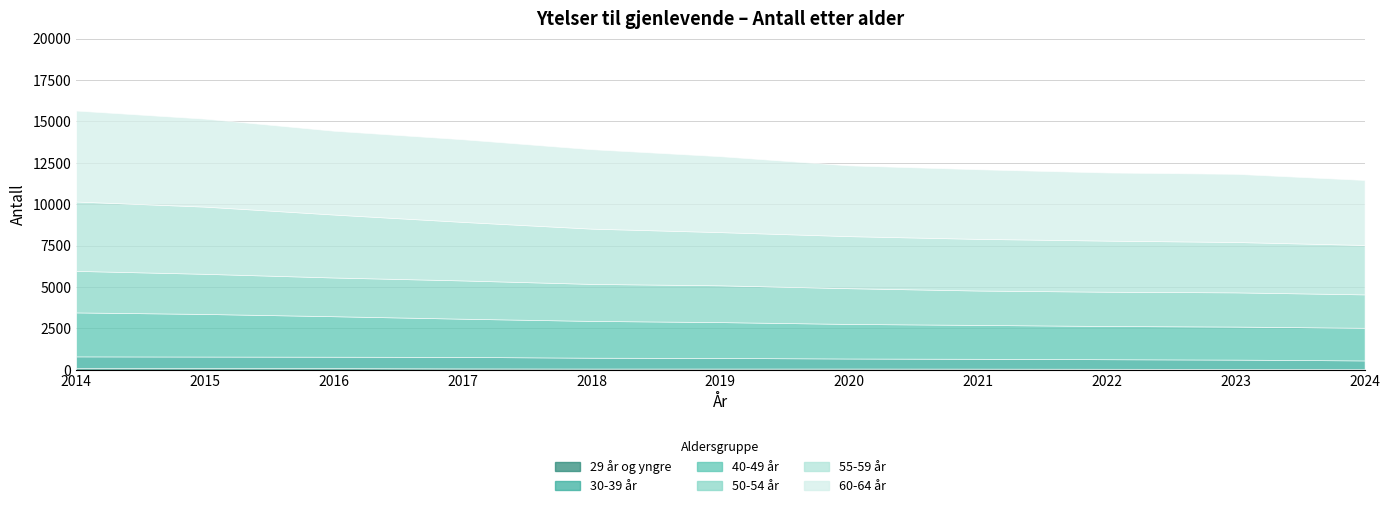

The 55-59 år series shows 3087 at 2022. True or false?

True